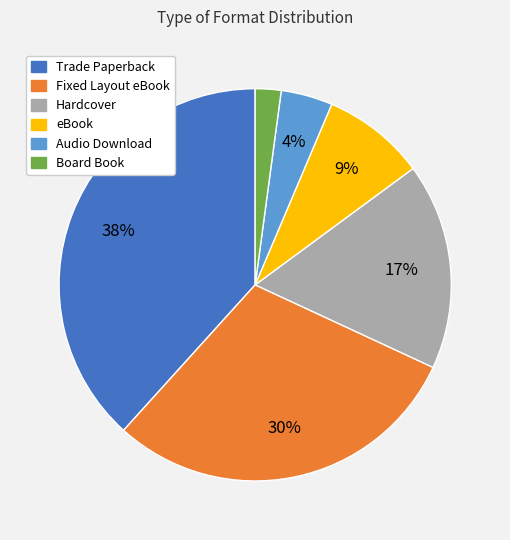

What percentage is the Board Book slice, to the nearest percent?

2%